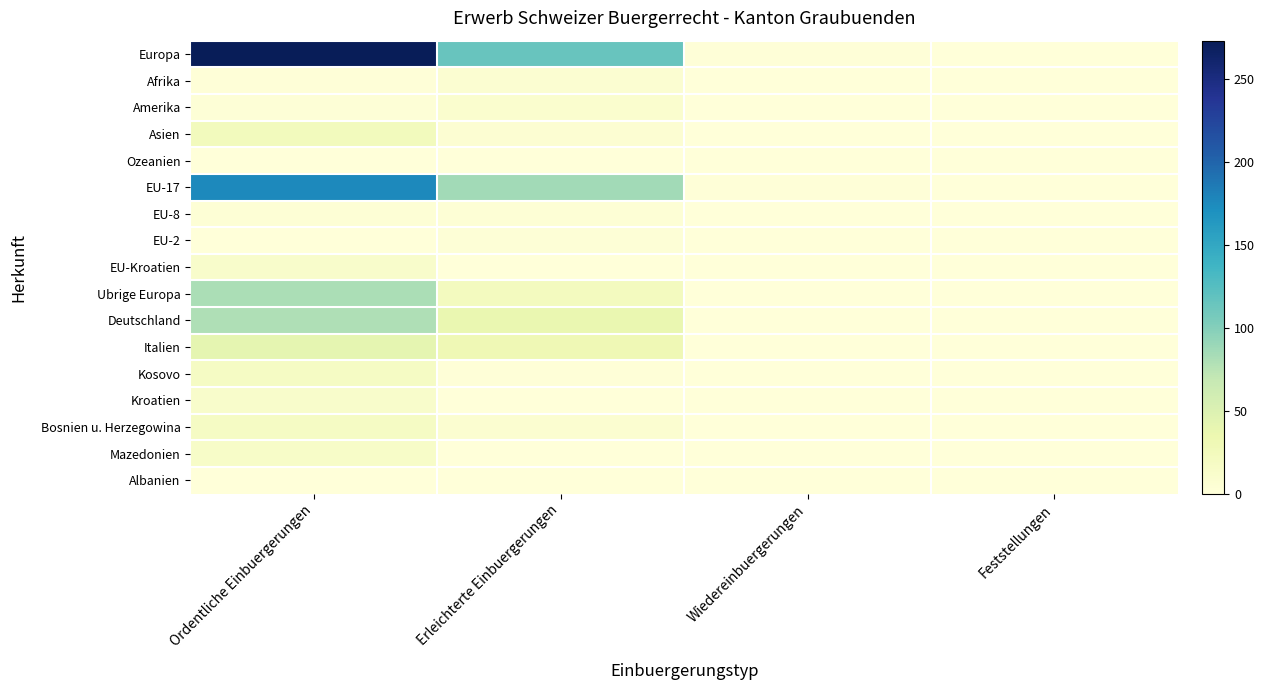

Reading left to right, transcribe all the data shown in this chart.

Europa: Ordentliche Einbuergerungen=273	Erleichterte Einbuergerungen=115	Wiedereinbuergerungen=2	Feststellungen=0
Afrika: Ordentliche Einbuergerungen=2	Erleichterte Einbuergerungen=7	Wiedereinbuergerungen=0	Feststellungen=0
Amerika: Ordentliche Einbuergerungen=3	Erleichterte Einbuergerungen=9	Wiedereinbuergerungen=0	Feststellungen=0
Asien: Ordentliche Einbuergerungen=24	Erleichterte Einbuergerungen=6	Wiedereinbuergerungen=0	Feststellungen=0
Ozeanien: Ordentliche Einbuergerungen=0	Erleichterte Einbuergerungen=1	Wiedereinbuergerungen=0	Feststellungen=0
EU-17: Ordentliche Einbuergerungen=175	Erleichterte Einbuergerungen=86	Wiedereinbuergerungen=2	Feststellungen=0
EU-8: Ordentliche Einbuergerungen=4	Erleichterte Einbuergerungen=4	Wiedereinbuergerungen=0	Feststellungen=0
EU-2: Ordentliche Einbuergerungen=0	Erleichterte Einbuergerungen=3	Wiedereinbuergerungen=0	Feststellungen=0
EU-Kroatien: Ordentliche Einbuergerungen=12	Erleichterte Einbuergerungen=0	Wiedereinbuergerungen=0	Feststellungen=0
Ubrige Europa: Ordentliche Einbuergerungen=82	Erleichterte Einbuergerungen=22	Wiedereinbuergerungen=0	Feststellungen=0
Deutschland: Ordentliche Einbuergerungen=79	Erleichterte Einbuergerungen=37	Wiedereinbuergerungen=1	Feststellungen=0
Italien: Ordentliche Einbuergerungen=41	Erleichterte Einbuergerungen=30	Wiedereinbuergerungen=0	Feststellungen=0
Kosovo: Ordentliche Einbuergerungen=18	Erleichterte Einbuergerungen=2	Wiedereinbuergerungen=0	Feststellungen=0
Kroatien: Ordentliche Einbuergerungen=12	Erleichterte Einbuergerungen=0	Wiedereinbuergerungen=0	Feststellungen=0
Bosnien u. Herzegowina: Ordentliche Einbuergerungen=18	Erleichterte Einbuergerungen=8	Wiedereinbuergerungen=0	Feststellungen=0
Mazedonien: Ordentliche Einbuergerungen=14	Erleichterte Einbuergerungen=1	Wiedereinbuergerungen=0	Feststellungen=0
Albanien: Ordentliche Einbuergerungen=1	Erleichterte Einbuergerungen=0	Wiedereinbuergerungen=0	Feststellungen=0